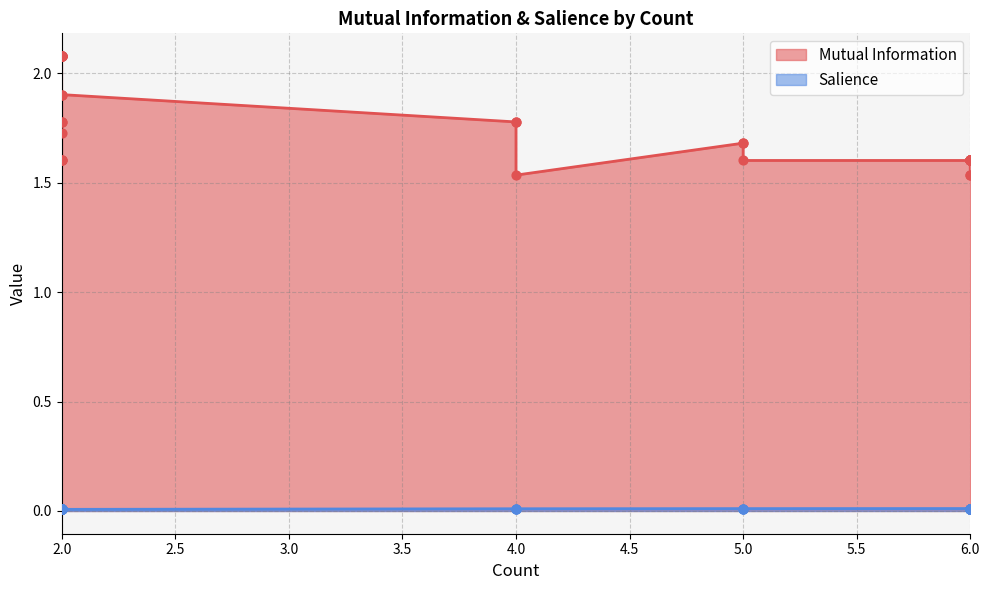

Which series contains the lowest Y value?

Salience